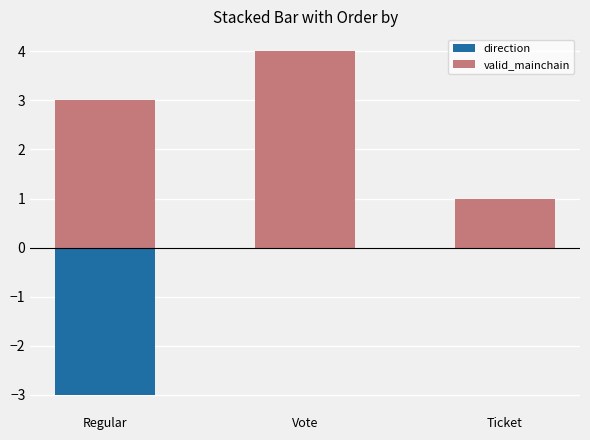

What is the minimum value for valid_mainchain?

1